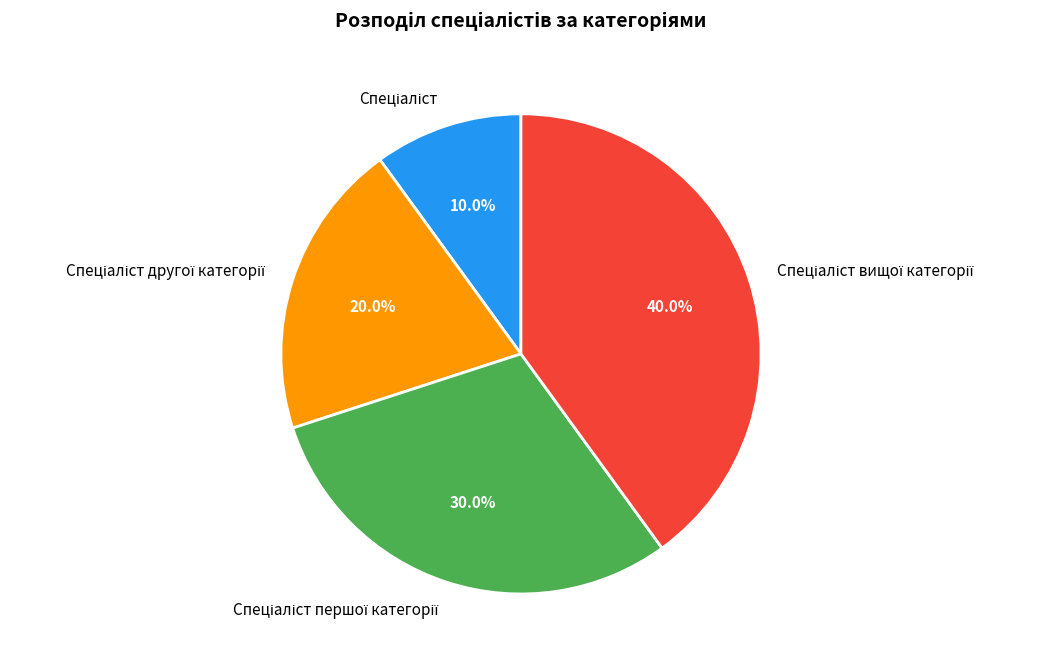

Is there any slice that represents more than half of the pie?

No